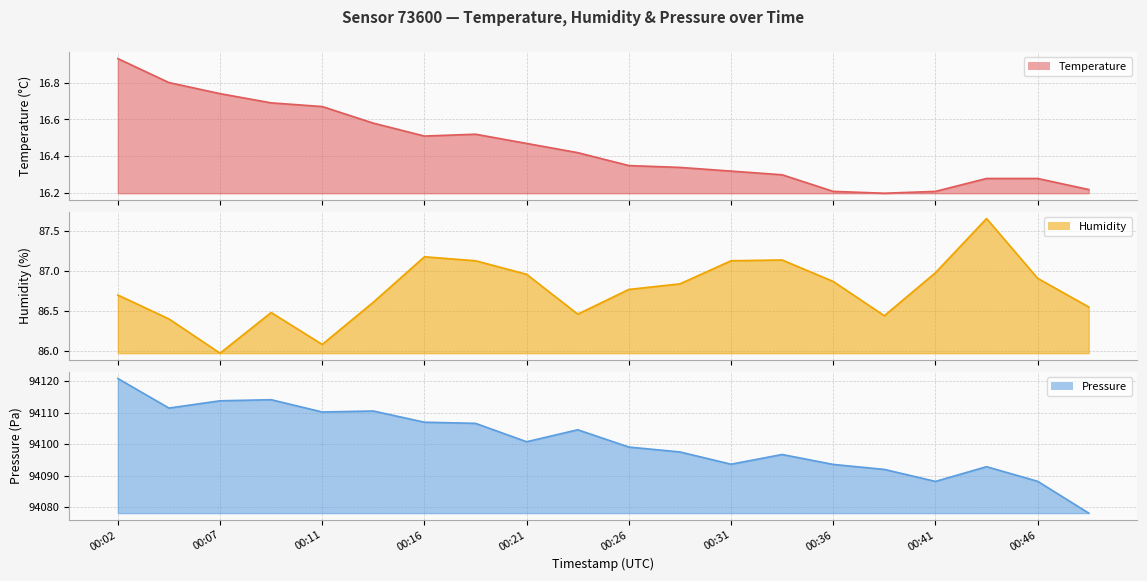

Is the value of temperature at 00:02 greater than the value of pressure at 00:19?

No